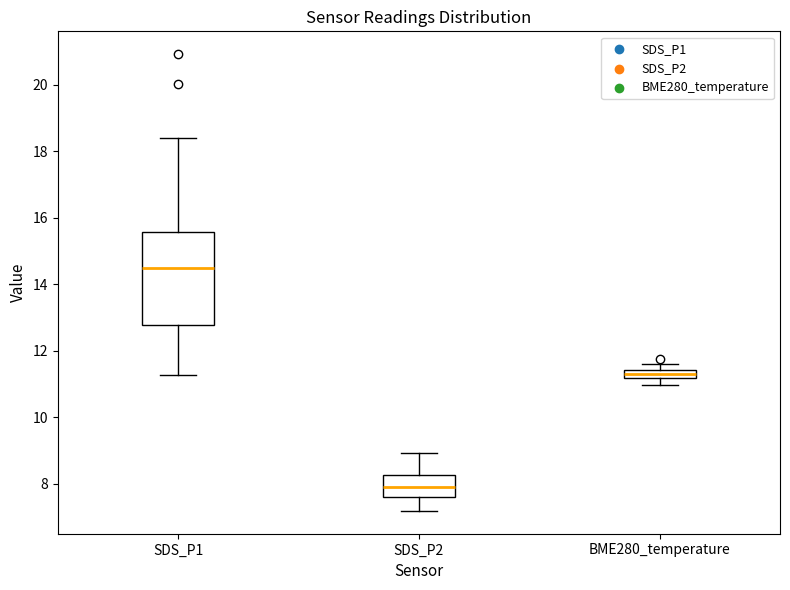

Comparing the boxes themselves (not the whiskers), which one is the tallest?

SDS_P1